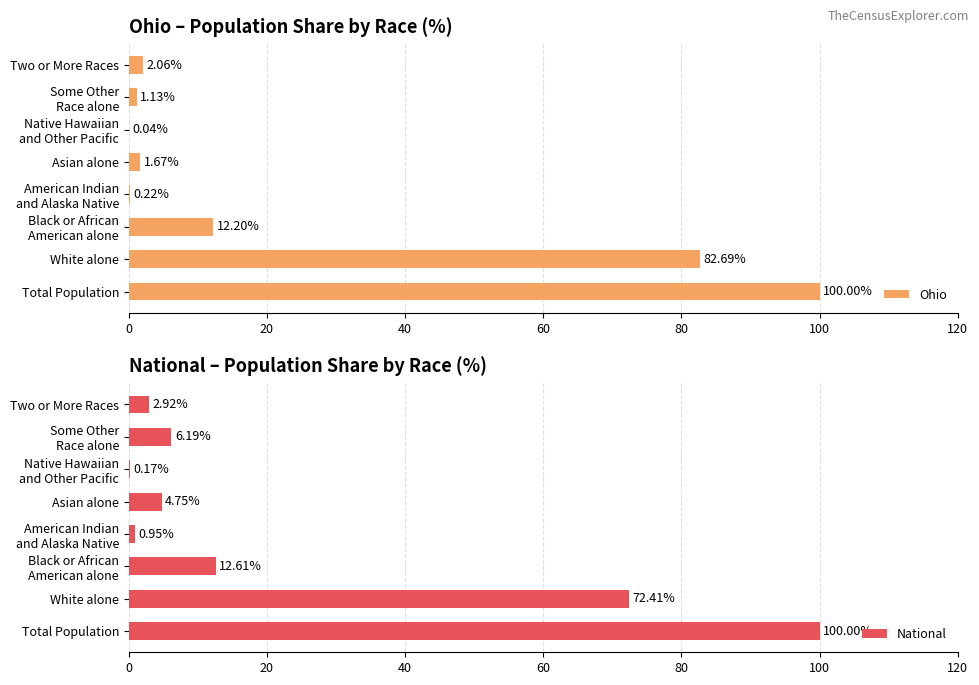

Where is National nearest to the value 50?

White alone